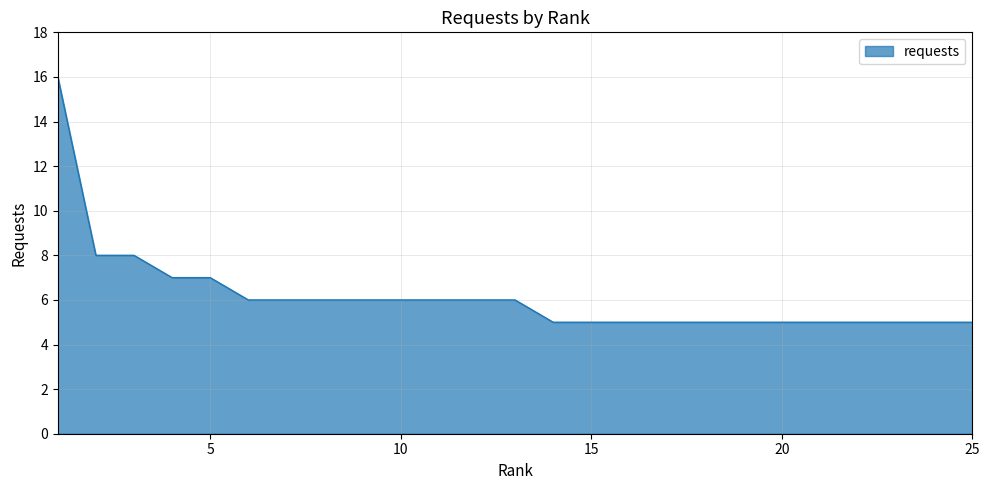

What is the minimum value shown in the chart?

5